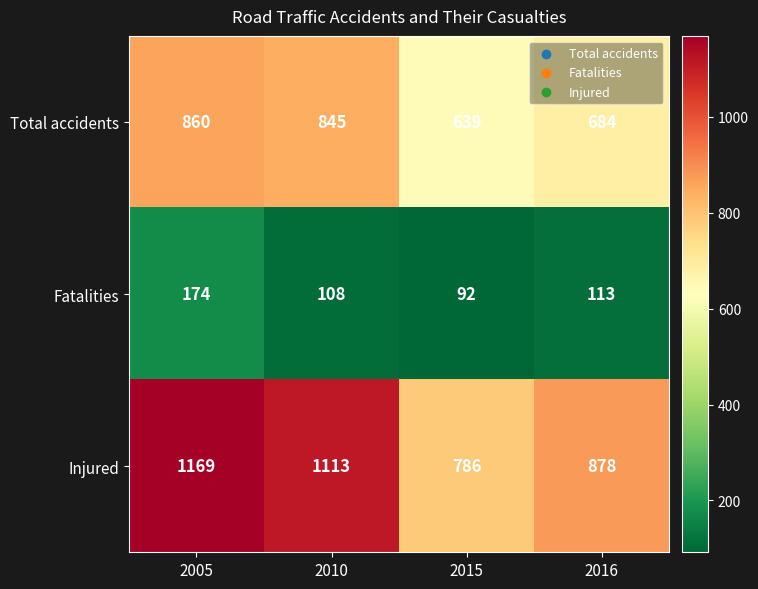

Which category has the lowest value across all series?

2015